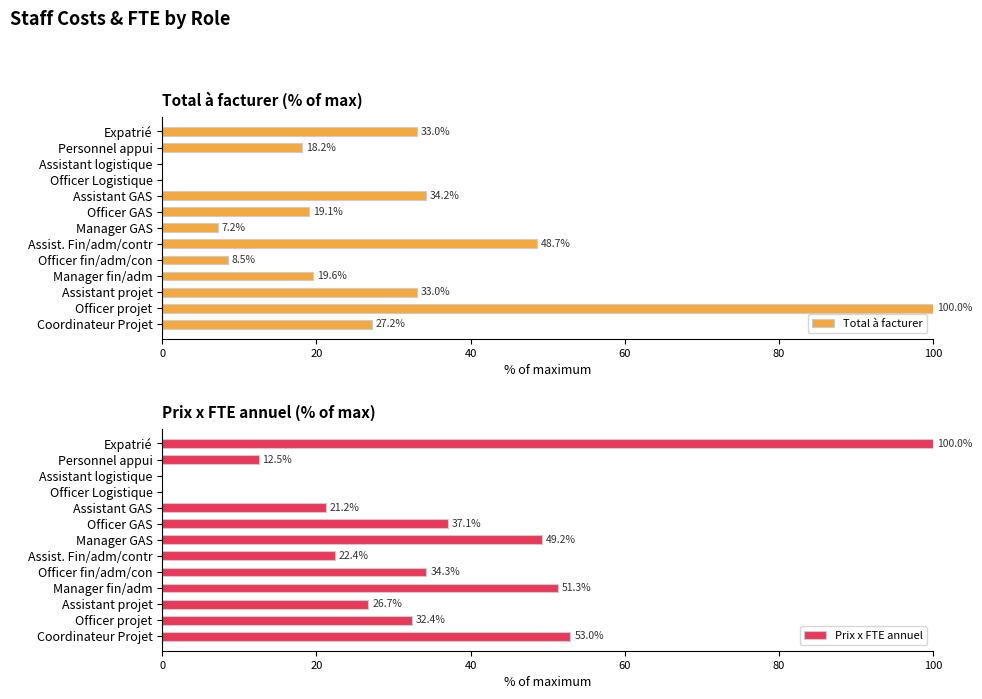

Rank the series by their average value, from lowest to highest.

Total à facturer, Prix x FTE annuel